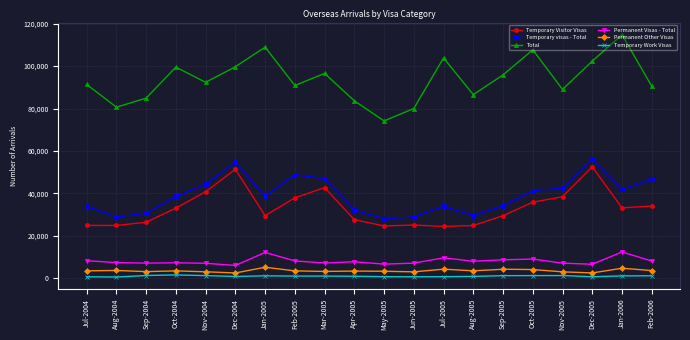

True or false: Permanent Visas - Total and Temporary Visitor Visas intersect in this chart.

False